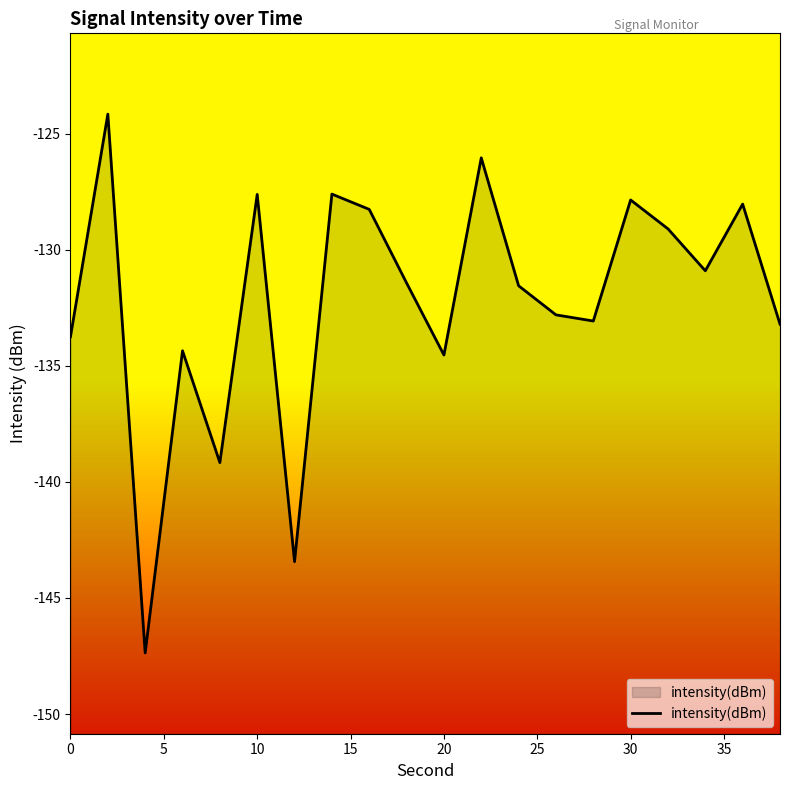

What is the difference between the maximum and minimum values?

23.2